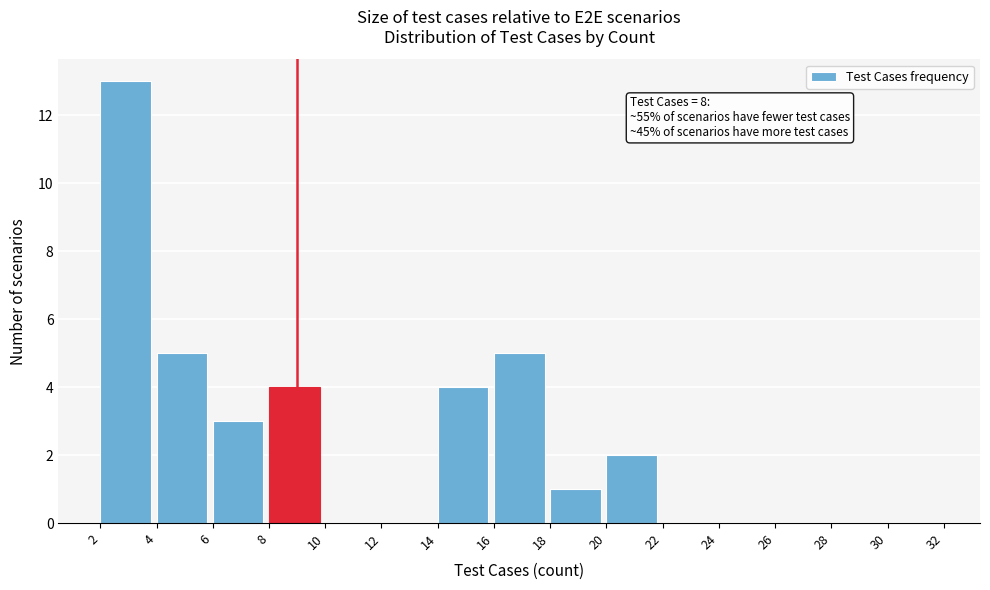

Over which range of the x-axis is the bar tallest?

2 to 4